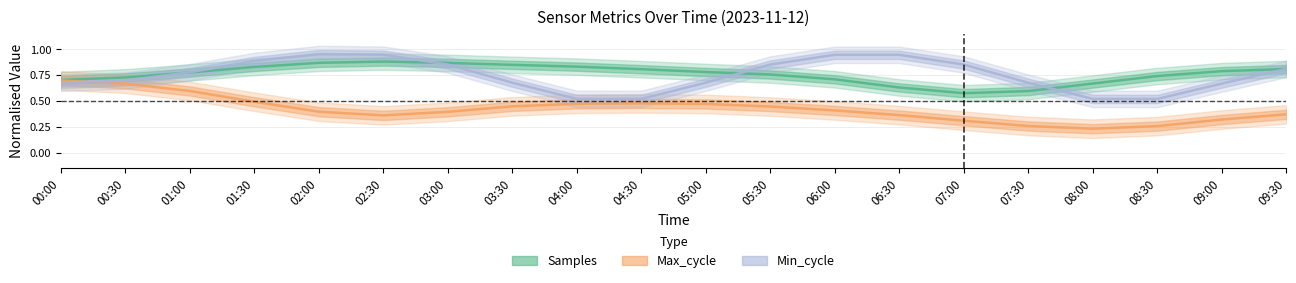

Rank the series by their maximum value, from highest to lowest.

Min_cycle, Samples, Max_cycle